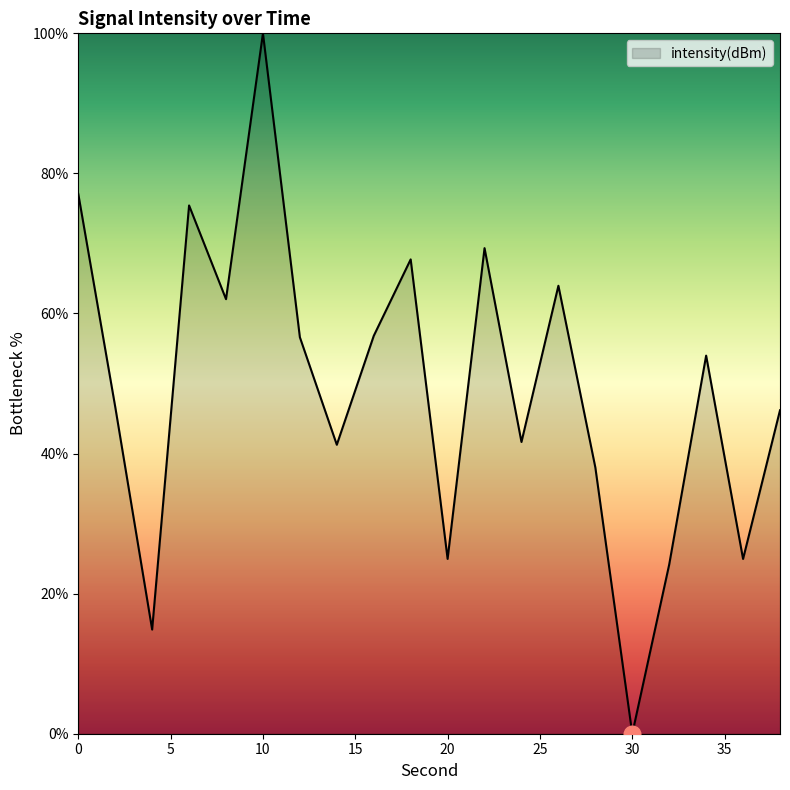

What is the difference between the maximum and minimum values?

100.0